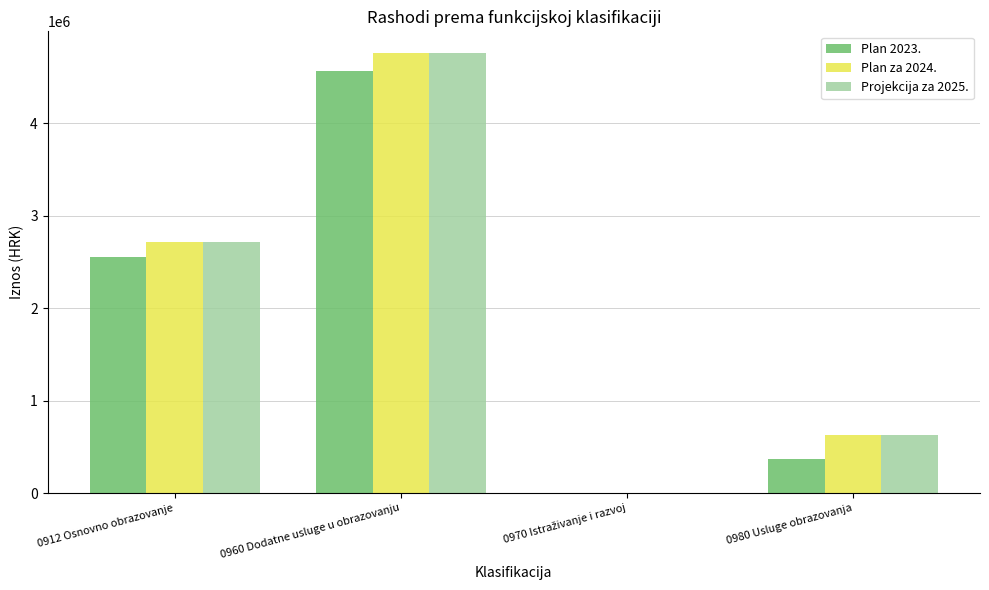

At which category is the sum across all series the highest?

0960 Dodatne usluge u obrazovanju